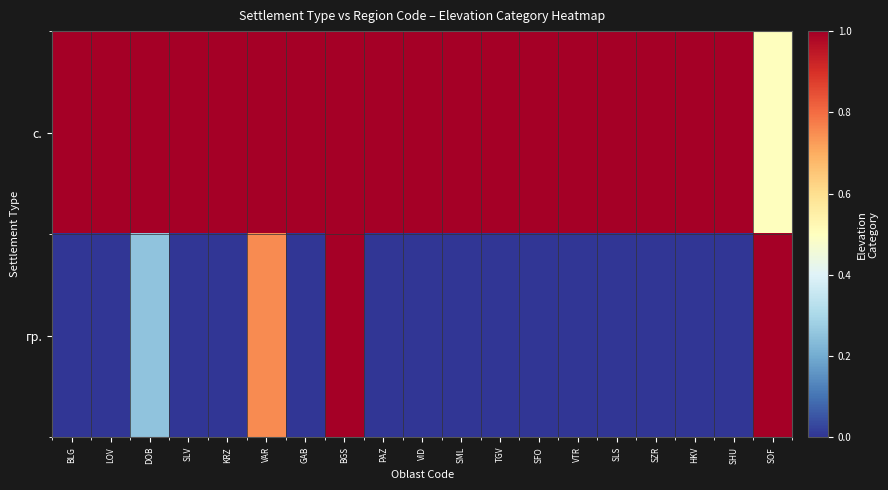

Between DOB and PAZ, which series saw the biggest shift?

гр.